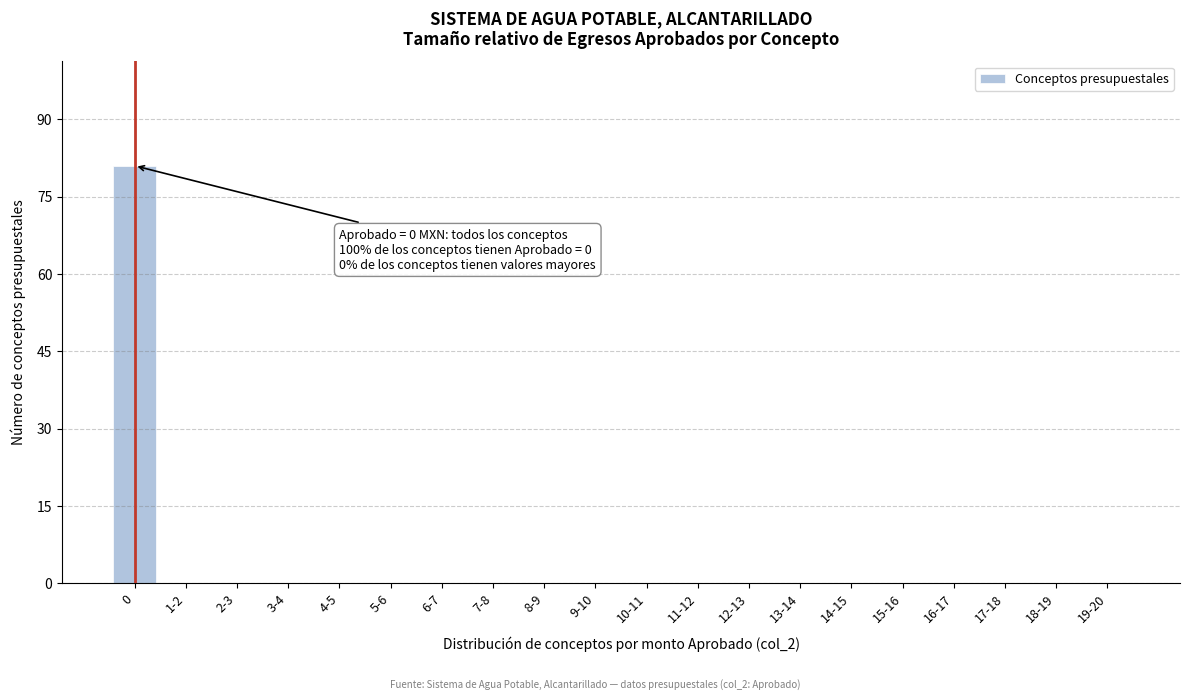

Reading right to left, extract all data points from this chart.

19-20=0	18-19=0	17-18=0	16-17=0	15-16=0	14-15=0	13-14=0	12-13=0	11-12=0	10-11=0	9-10=0	8-9=0	7-8=0	6-7=0	5-6=0	4-5=0	3-4=0	2-3=0	1-2=0	0=81